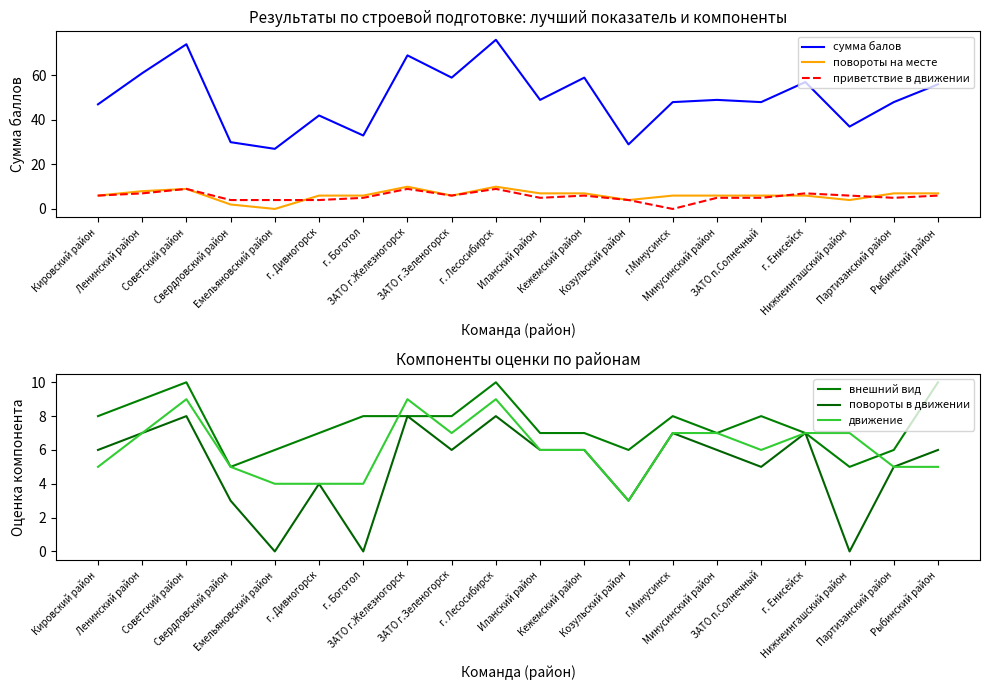

How many values in the движение series are below 6?

8